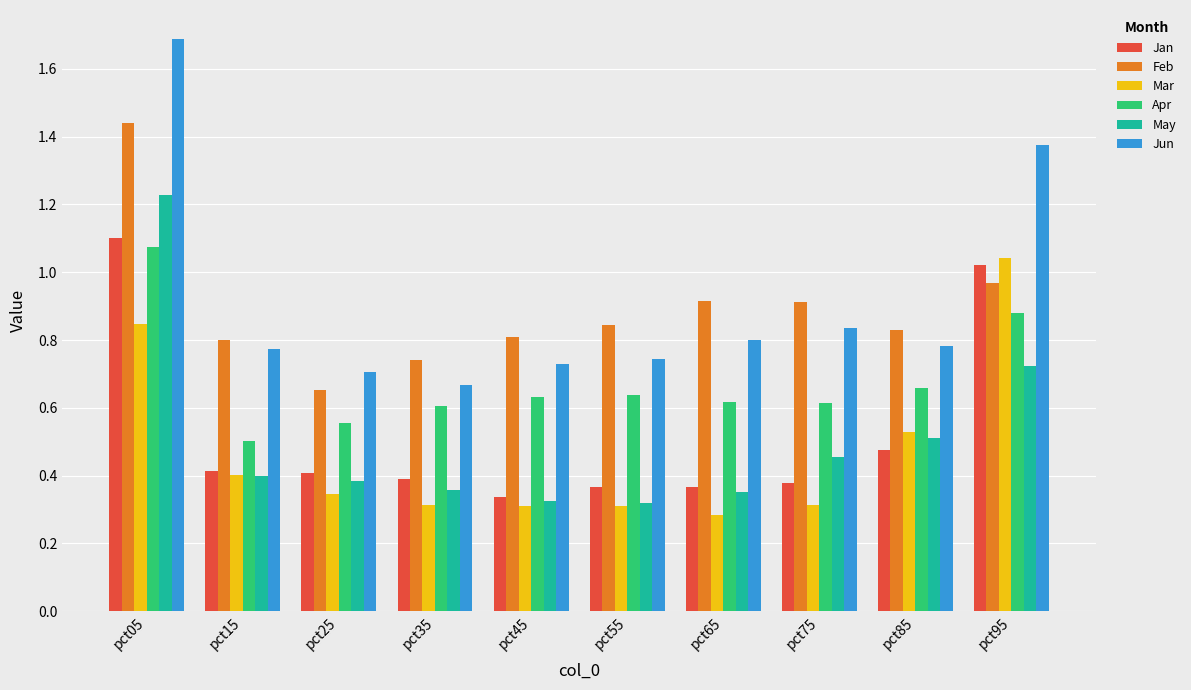

How many series are shown in this chart?

6